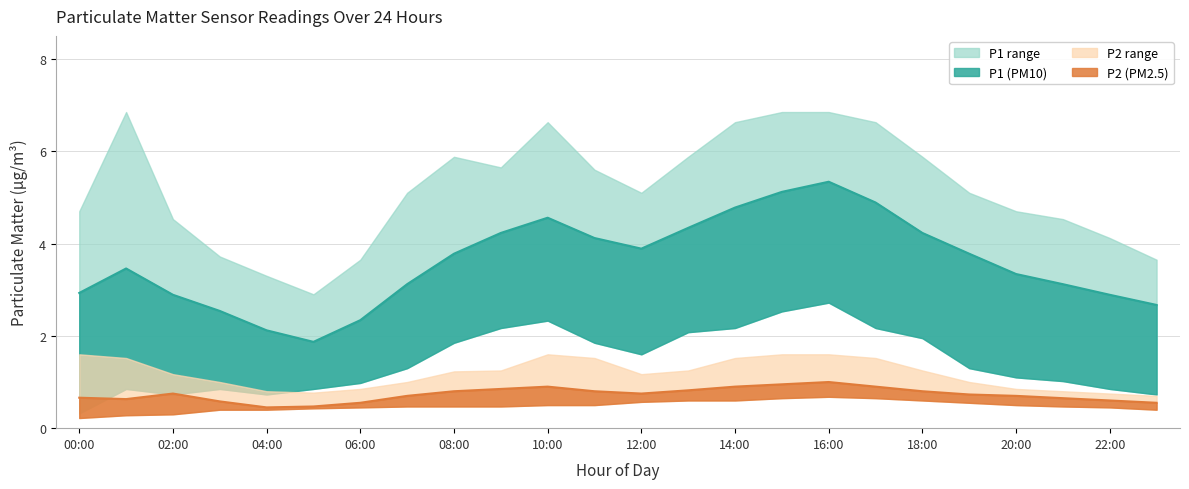

What position from the left is 20:00?

21